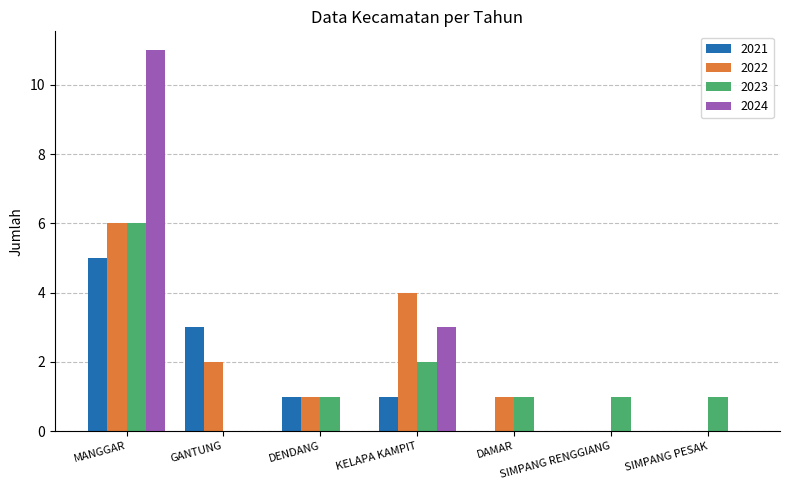

What is the total value across all series at KELAPA KAMPIT?

10